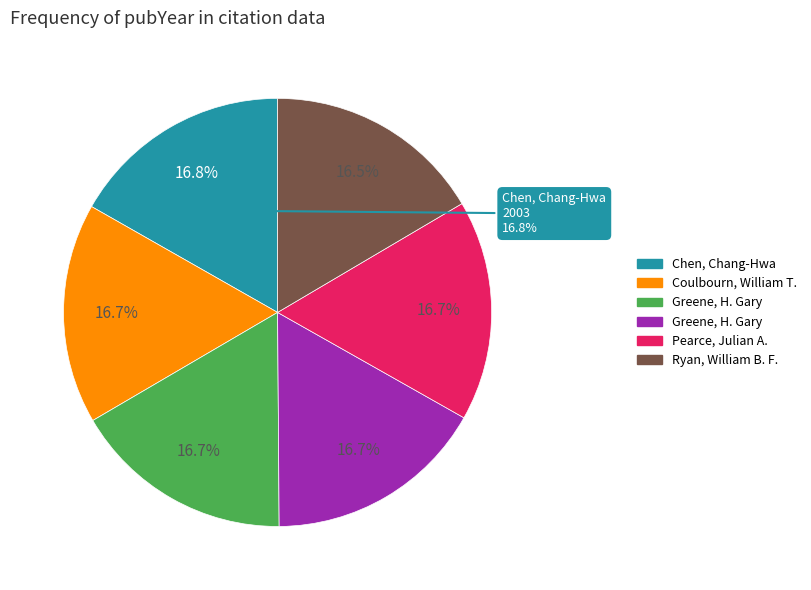

Does Pearce, Julian A.; van der Laan, Sieger account for over 50% of the chart?

No